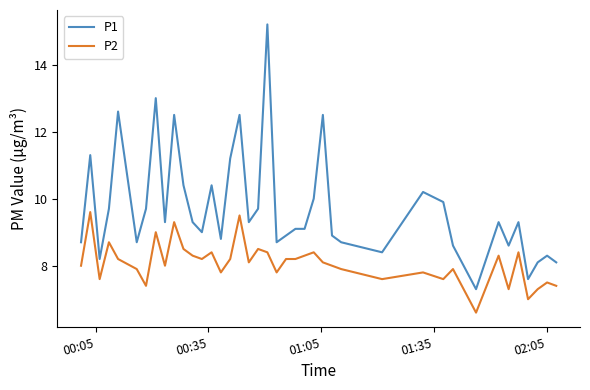

Which series has the widest spread of values?

P1